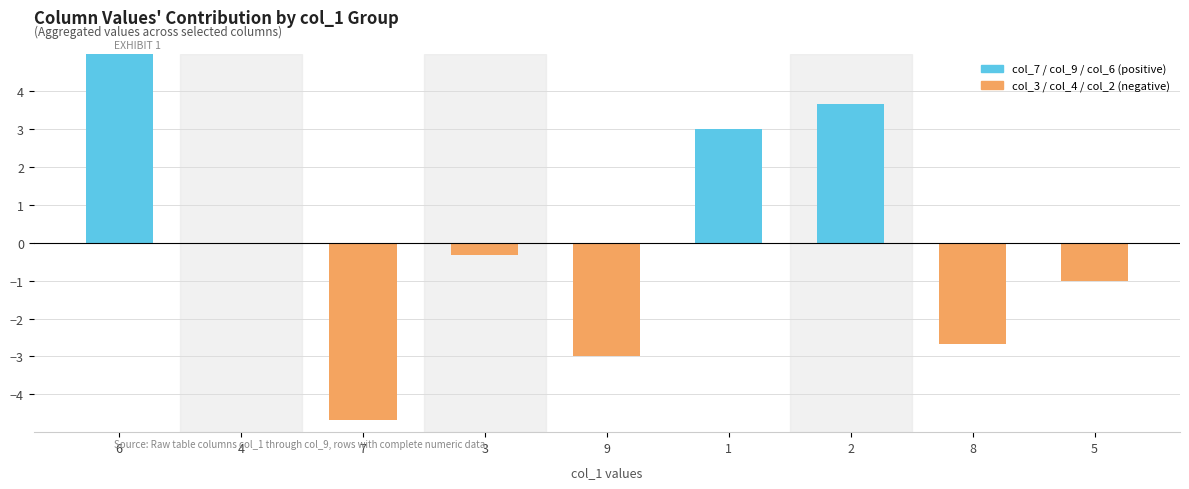

What is the smallest value displayed?

-4.7